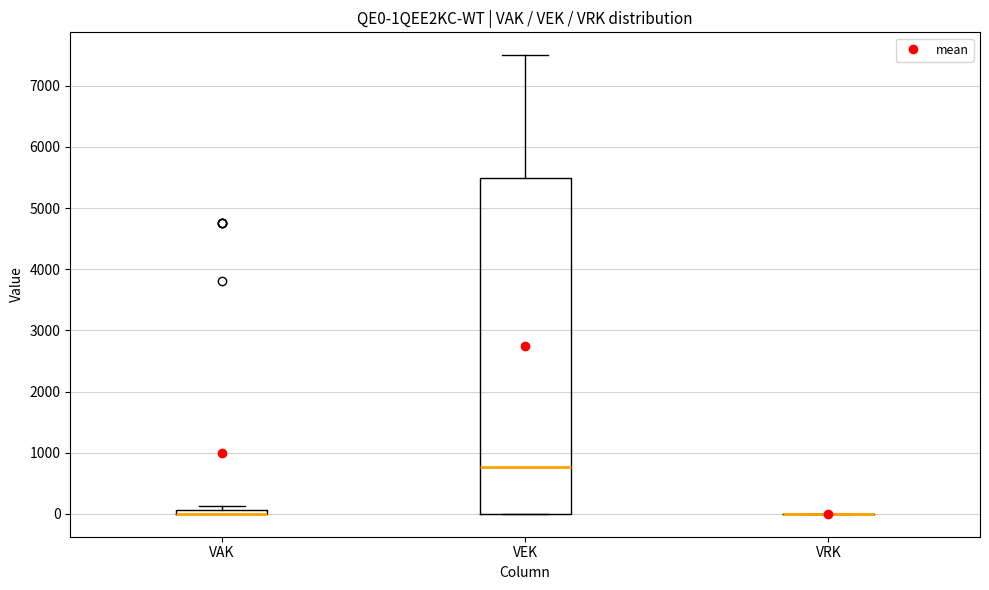

Comparing the boxes themselves (not the whiskers), which one is the tallest?

VEK